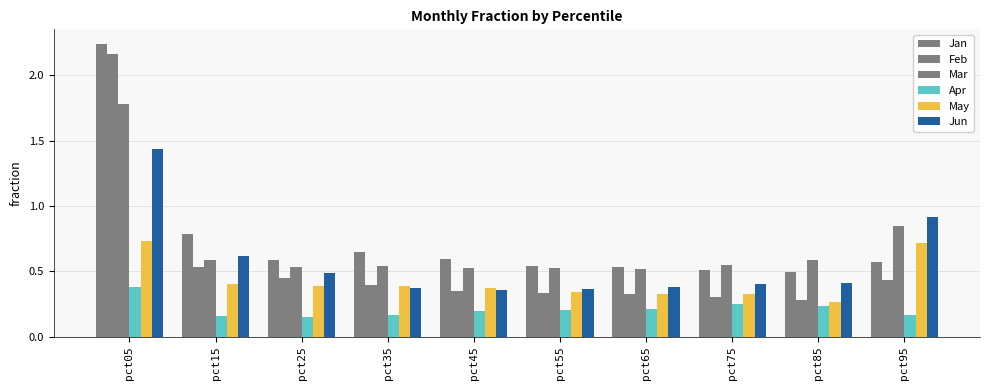

Is the value of Mar at pct25 greater than the value of Jan at pct55?

No